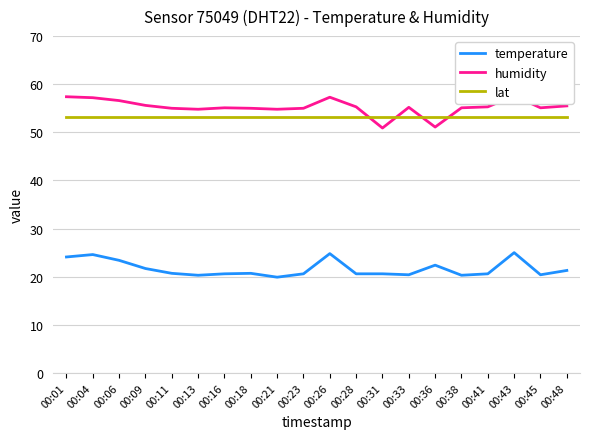

True or false: lat has a value of 72.0 at 00:43.

False